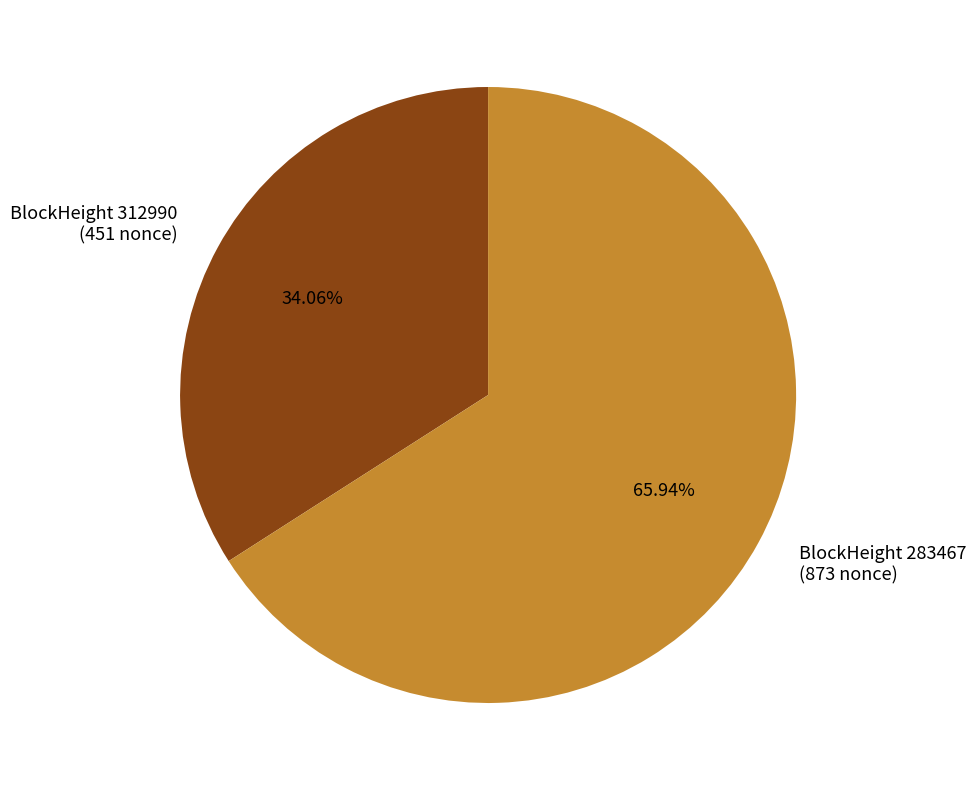

Approximately how many times larger is the value at BlockHeight 283467 (873 nonce) compared to BlockHeight 312990 (451 nonce)?

1.9